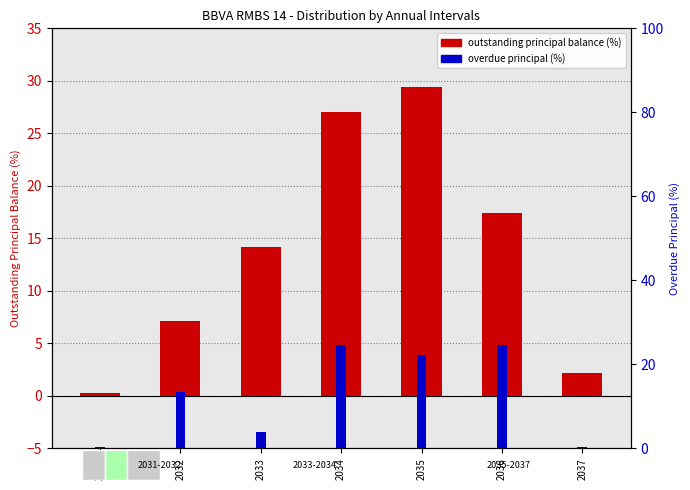

What is the average value of the Overdue Principal (%) series?

12.8